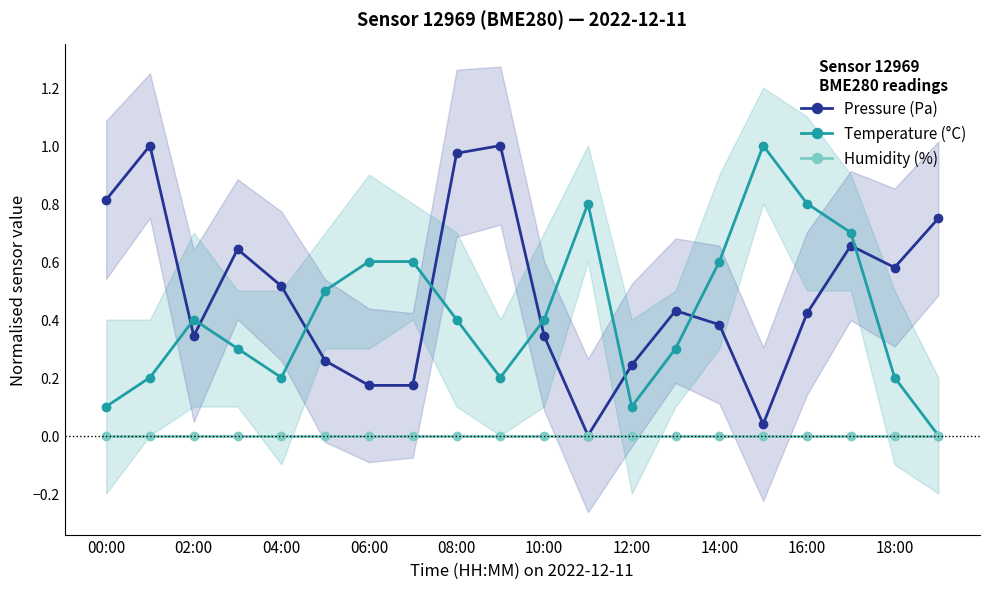

Which series ends up on top after the final intersection of Pressure (Pa) and Temperature (°C)?

Pressure (Pa)